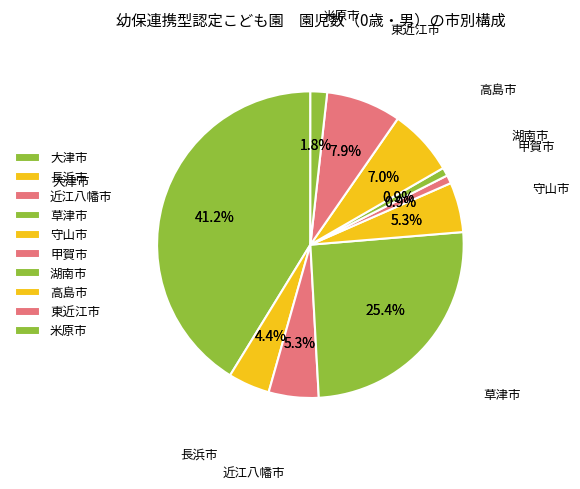

What is the ratio of the value at 草津市 to the value at 守山市?

4.8